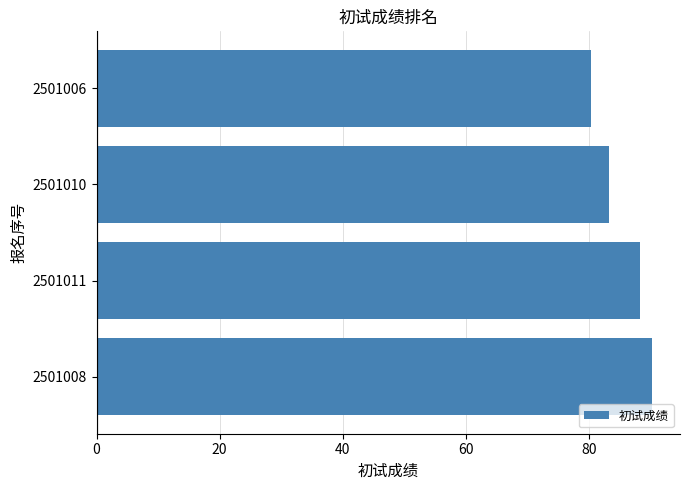

At which label is the value closest to 85?

2501010